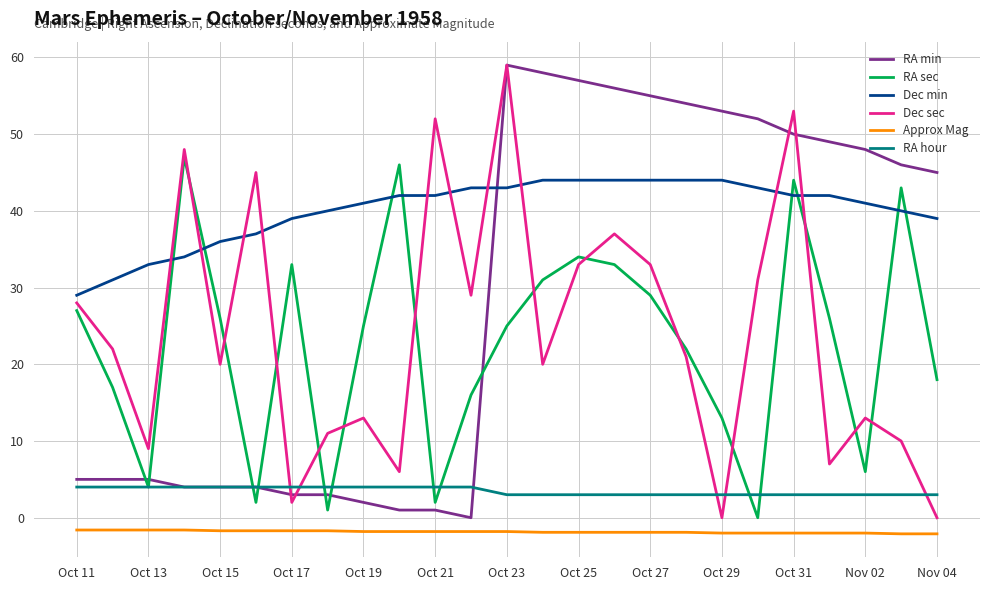

Which series has the largest total across all categories?

Dec min